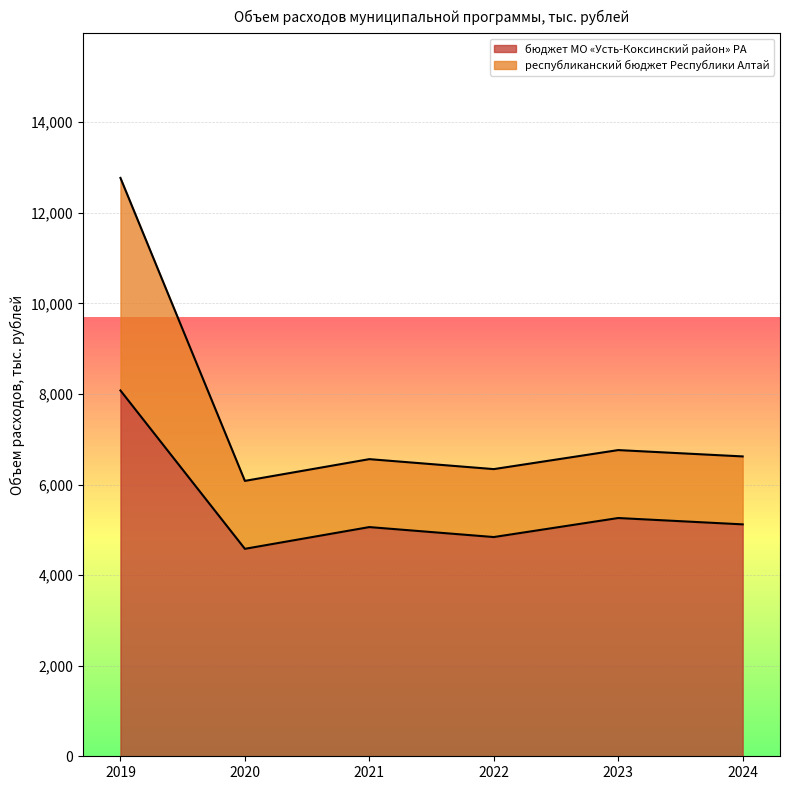

What is the average value of the республиканский бюджет Республики Алтай series?

7521.5